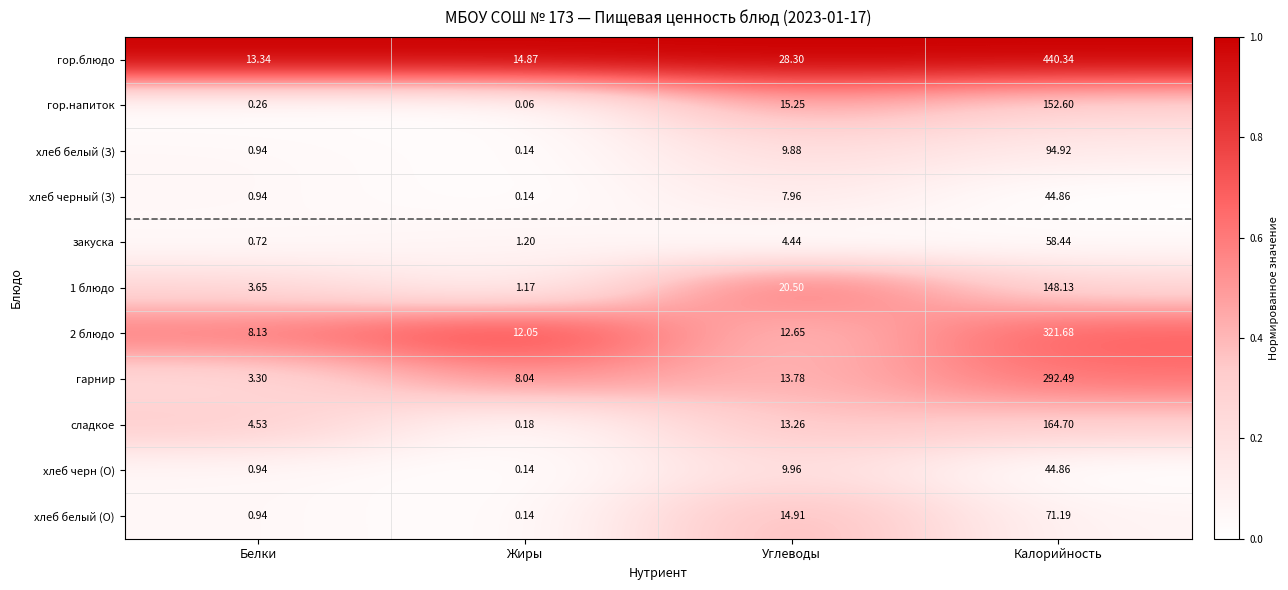

List the labels in order of гарнир value, smallest first.

Белки, Жиры, Углеводы, Калорийность